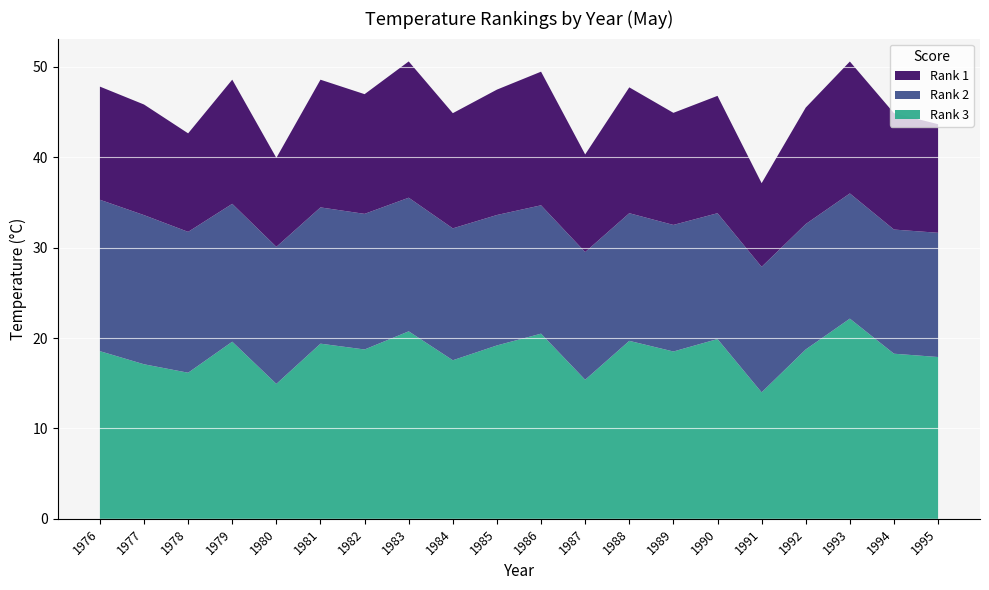

Reading left to right, list all the values displayed in this chart.

Rank 1: 12.5	12.2	10.9	13.7	9.8	14.1	13.2	15.1	12.7	13.9	14.8	10.8	13.9	12.4	13.0	9.3	12.9	14.6	12.9	12.0
Rank 2: 16.7	16.5	15.6	15.3	15.2	15.1	15.0	14.8	14.6	14.4	14.2	14.1	14.1	14.0	13.9	13.9	13.9	13.9	13.7	13.7
Rank 3: 18.5	17.1	16.2	19.6	14.9	19.4	18.7	20.7	17.5	19.2	20.5	15.4	19.7	18.5	19.9	14.0	18.7	22.1	18.3	17.9